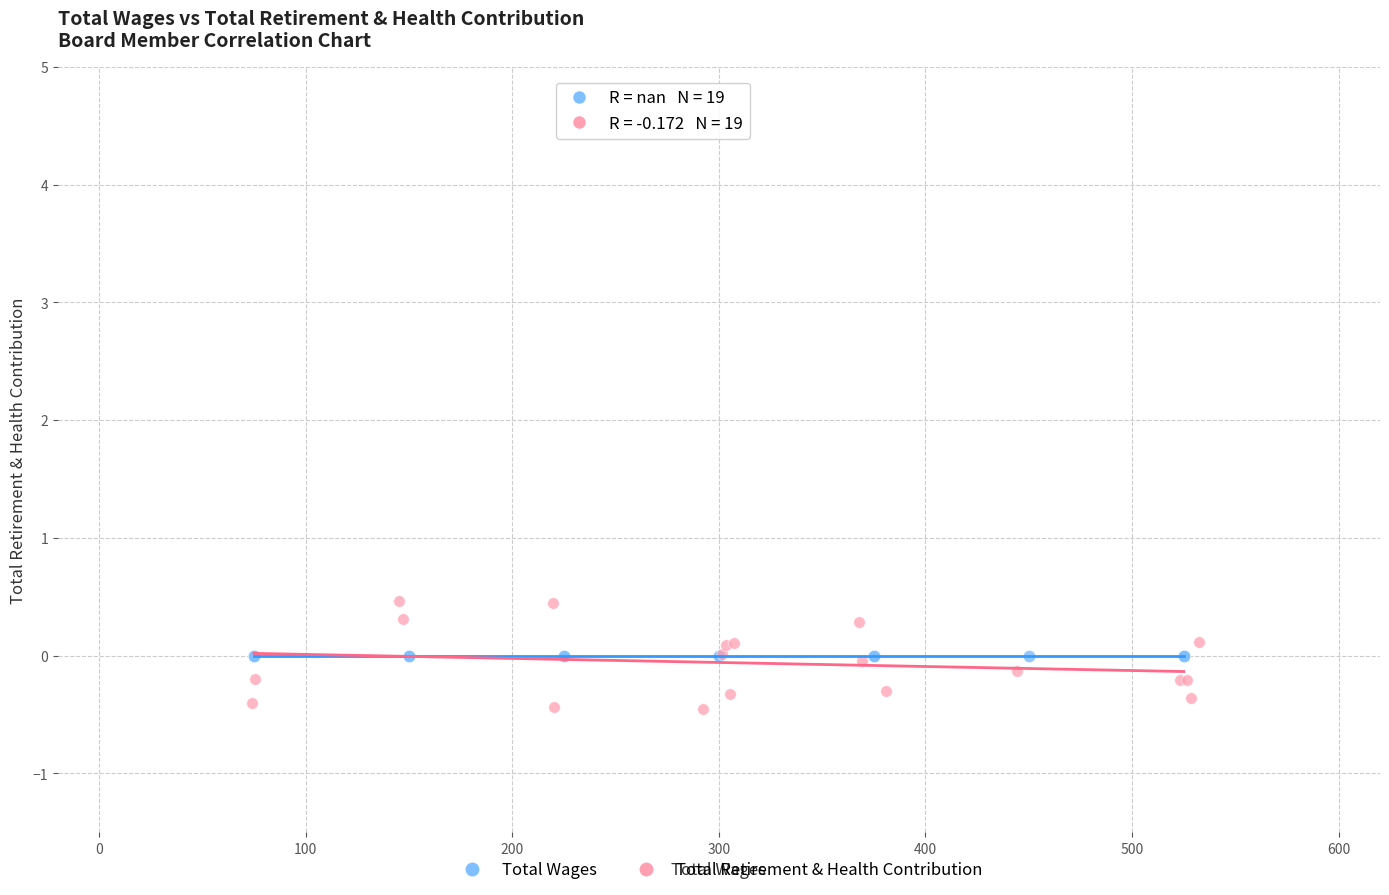

Which series reaches the maximum Y coordinate?

Total Retirement & Health Contribution